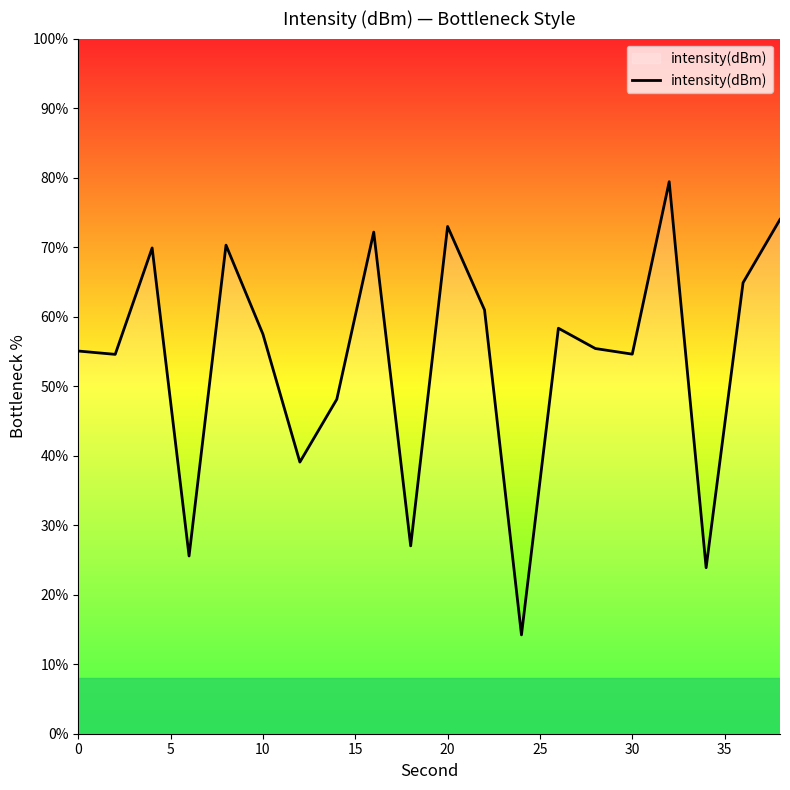

What is the difference between the maximum and minimum values?

65.2